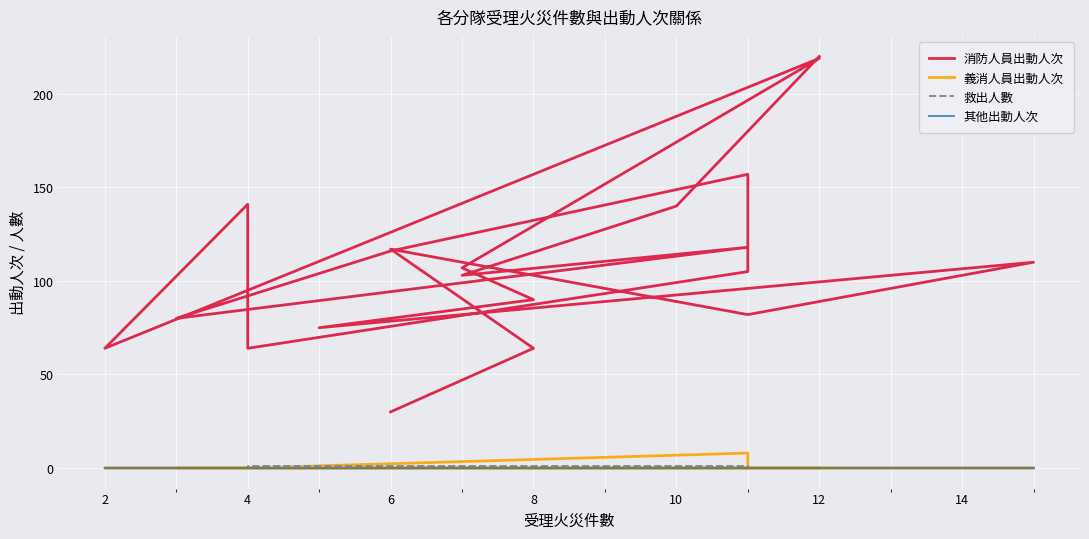

What is the greatest value displayed?

220